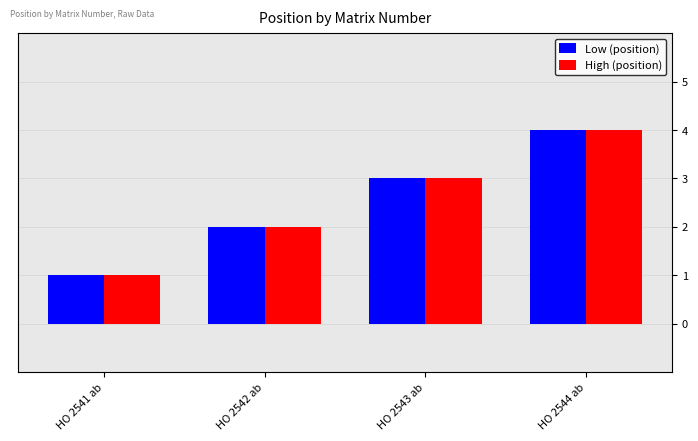

Reading left to right, transcribe all the data shown in this chart.

Low (position): 1	2	3	4
High (position): 1	2	3	4